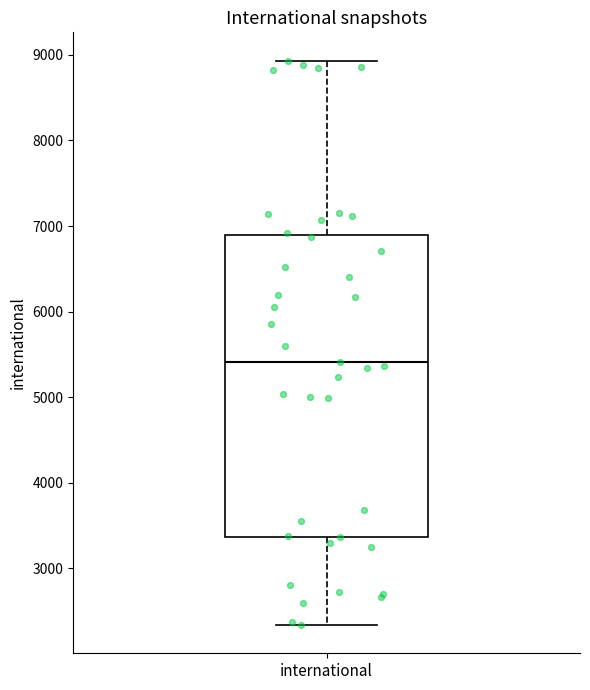

Where is the upper edge of the box for international on the y-axis? The values are not printed on the chart, so give them approximately, as read against the axis.

6900